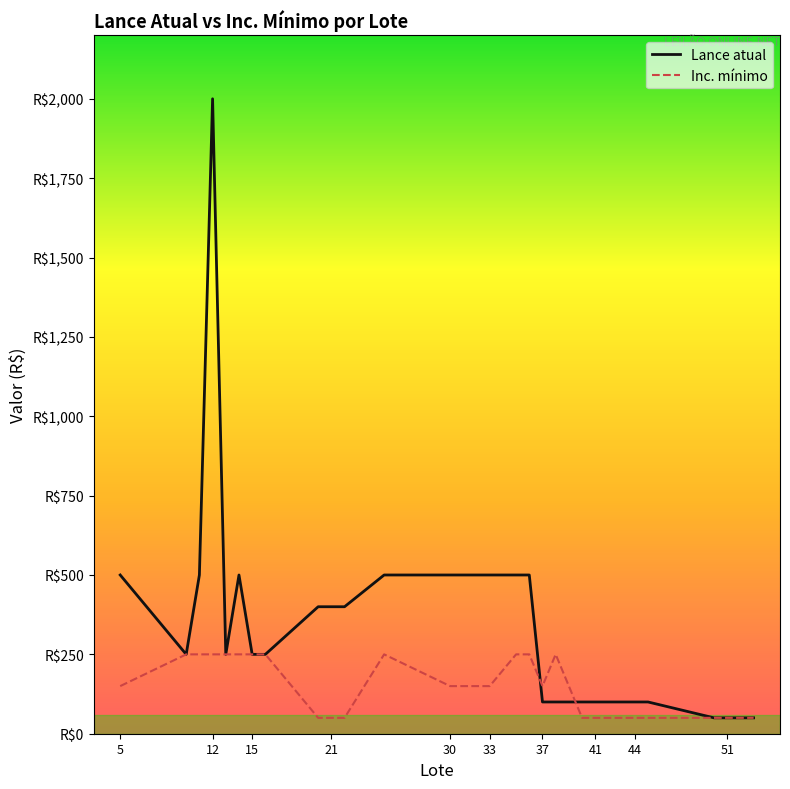

At which label does Lance atual first exceed 250?

5